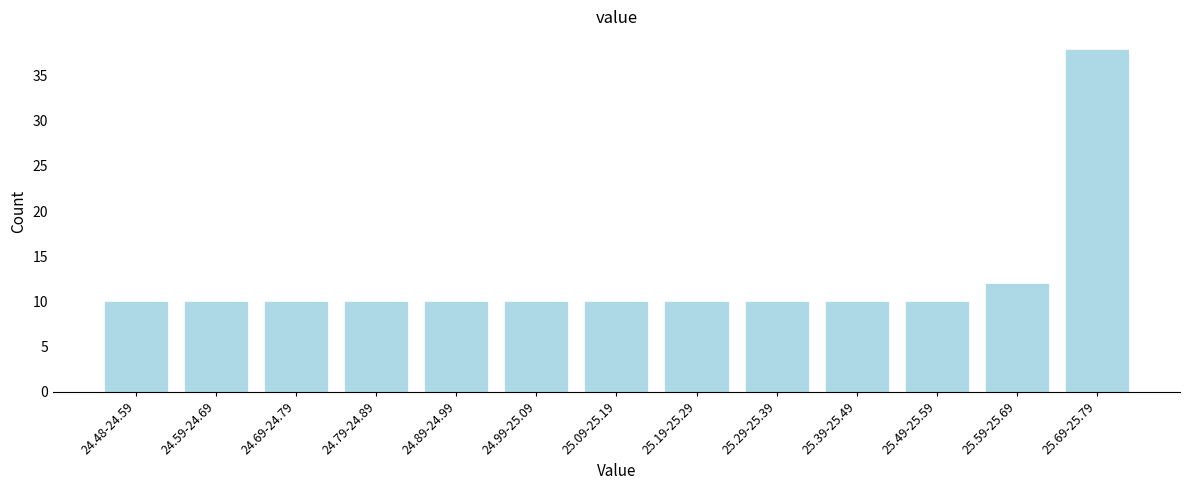

Reading left to right, list all the values displayed in this chart.

10	10	10	10	10	10	10	10	10	10	10	12	38